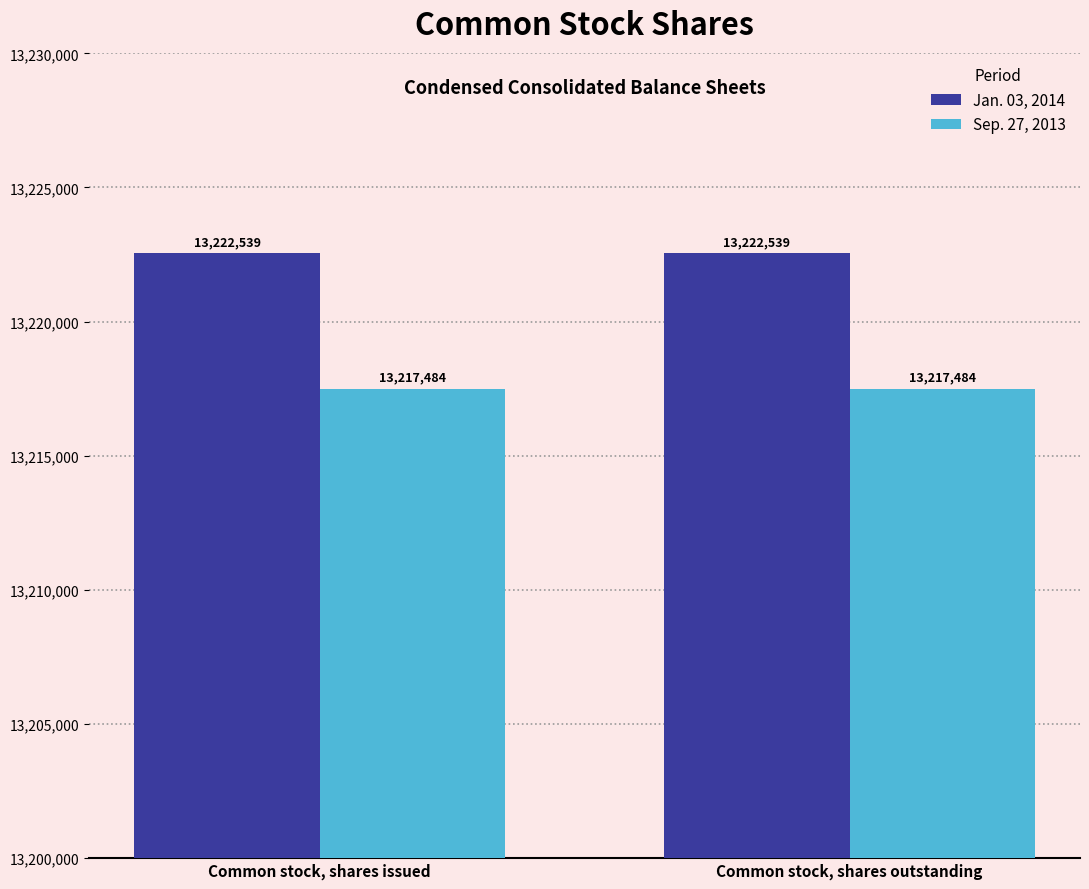

Reading left to right, what are all the values shown in this chart?

Jan. 03, 2014: Common stock, shares issued=13222539	Common stock, shares outstanding=13222539
Sep. 27, 2013: Common stock, shares issued=13217484	Common stock, shares outstanding=13217484